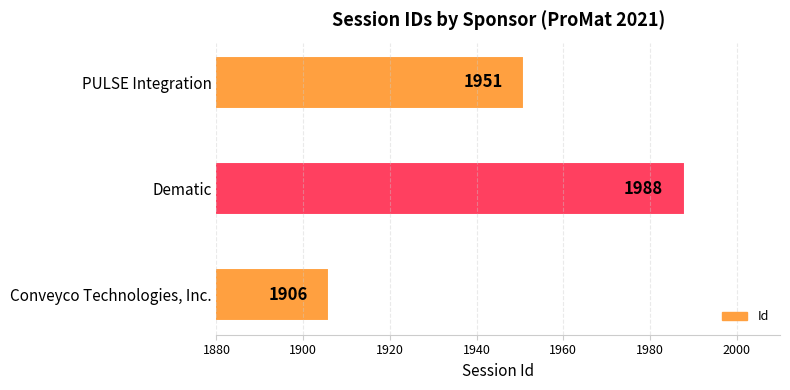

What is the ratio of the value at Dematic to the value at Conveyco Technologies, Inc.?

1.0